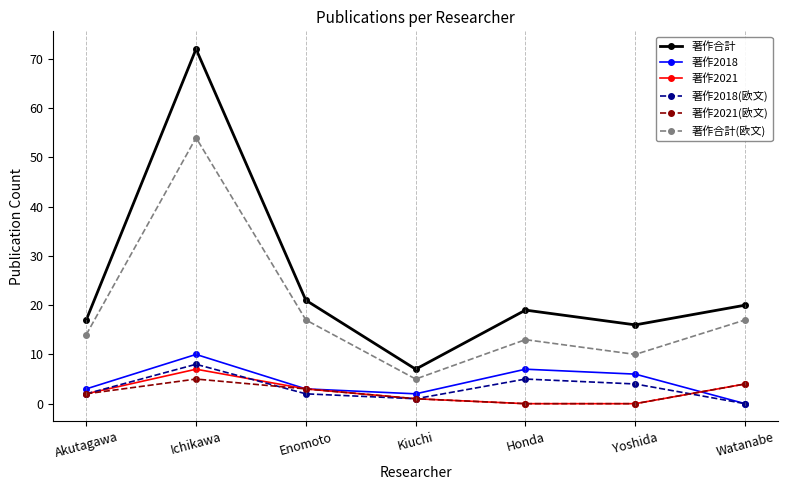

Which series has the largest total across all categories?

著作合計